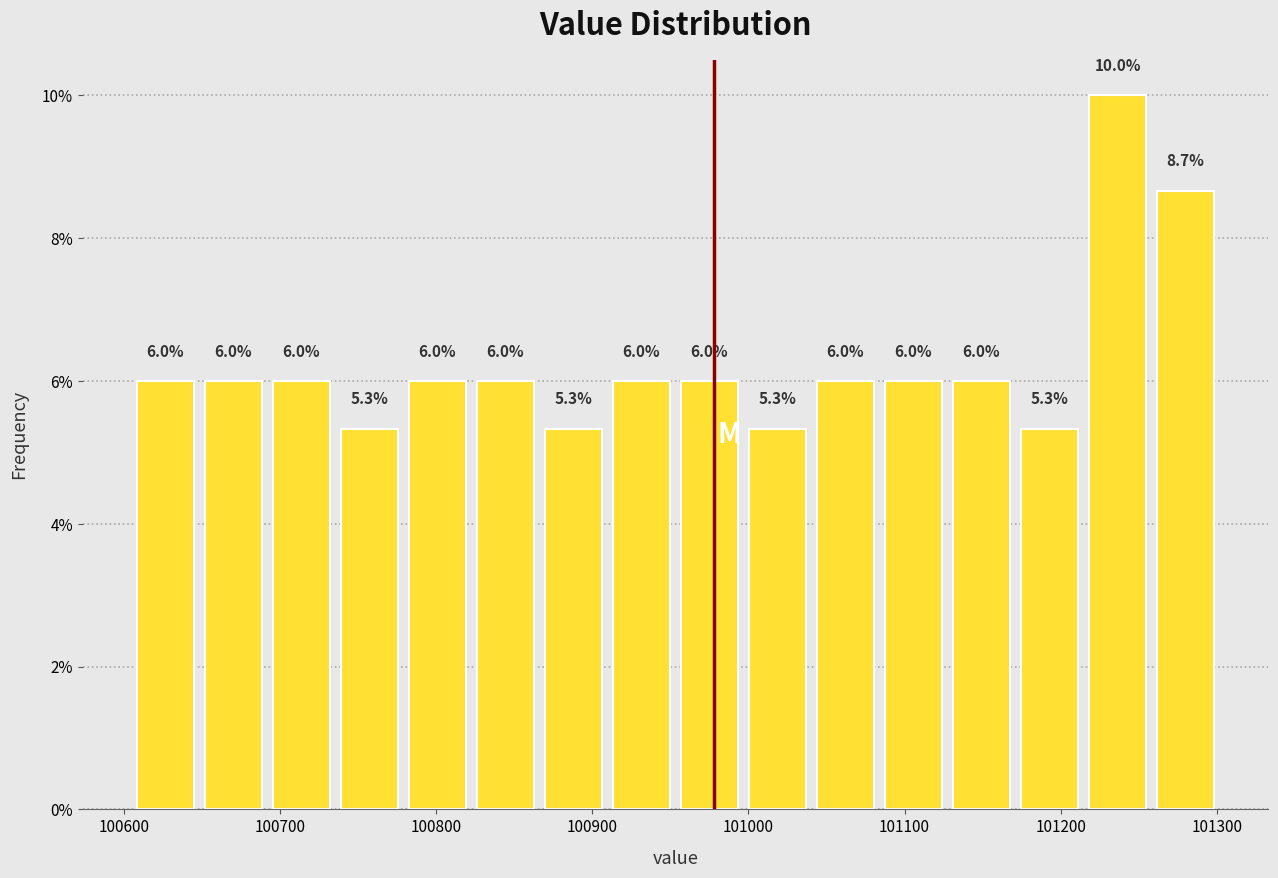

Over which range of the x-axis is the bar tallest?

101210 to 101260